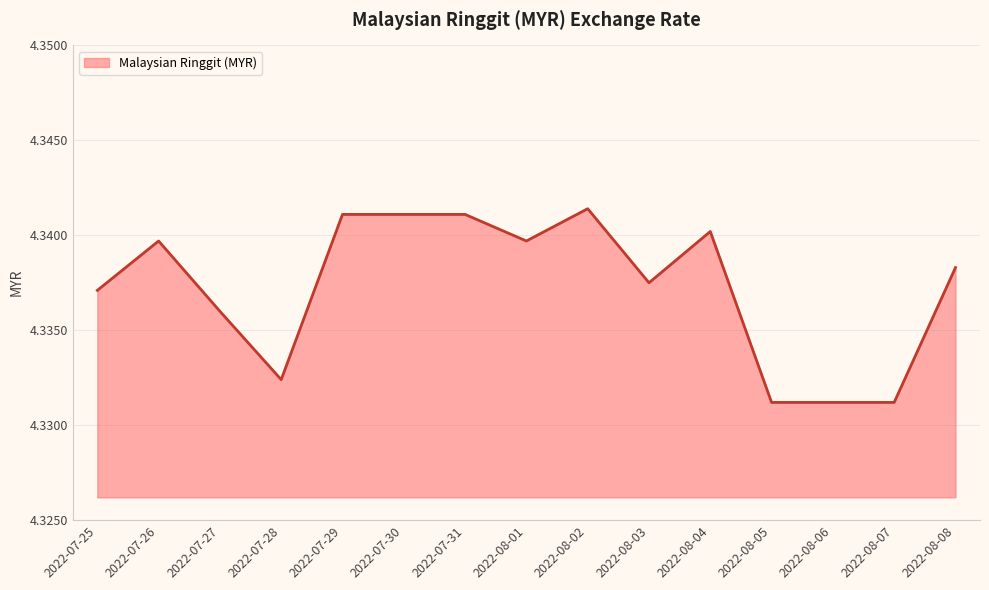

What position from the left is 2022-08-06?

13